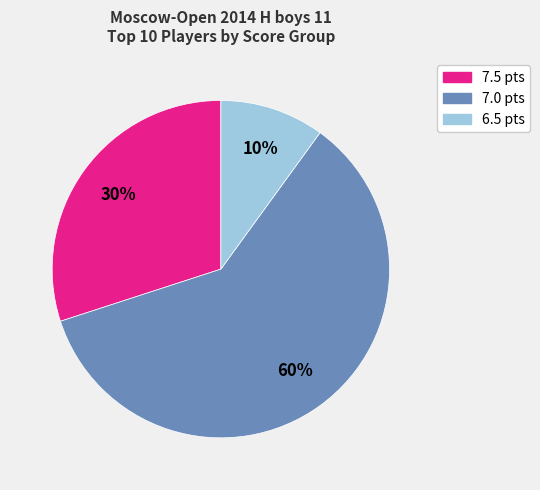

Count the number of slices in the pie.

3